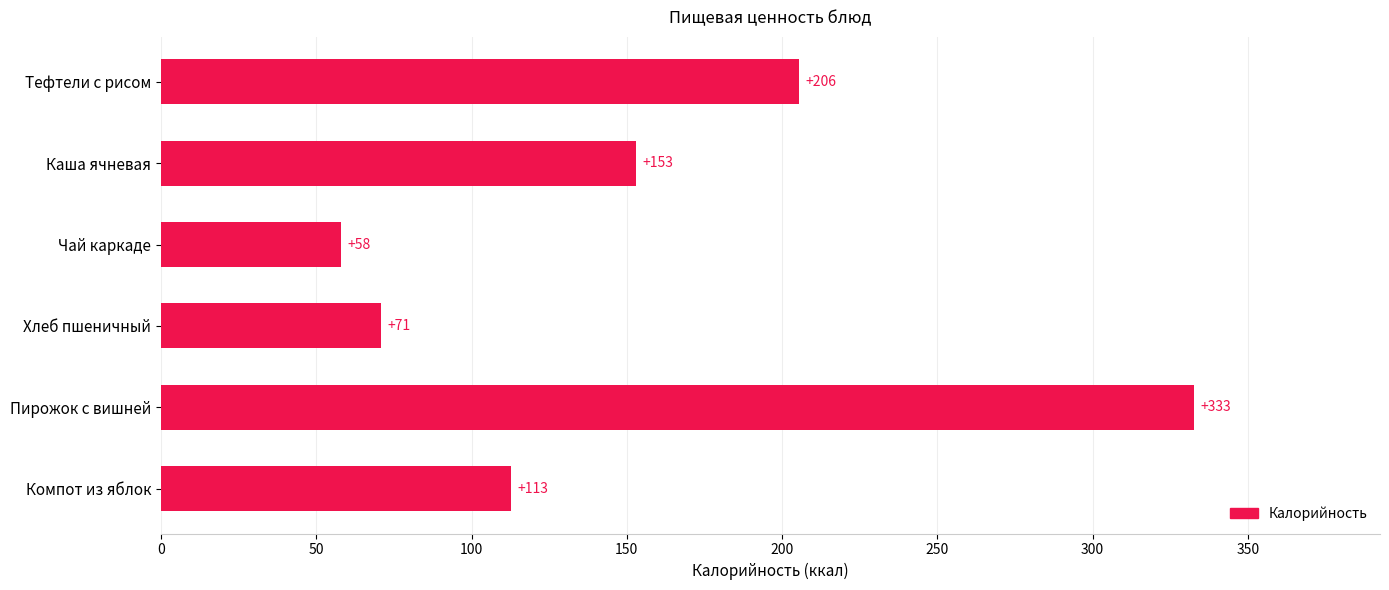

How many categories are shown in the chart?

6